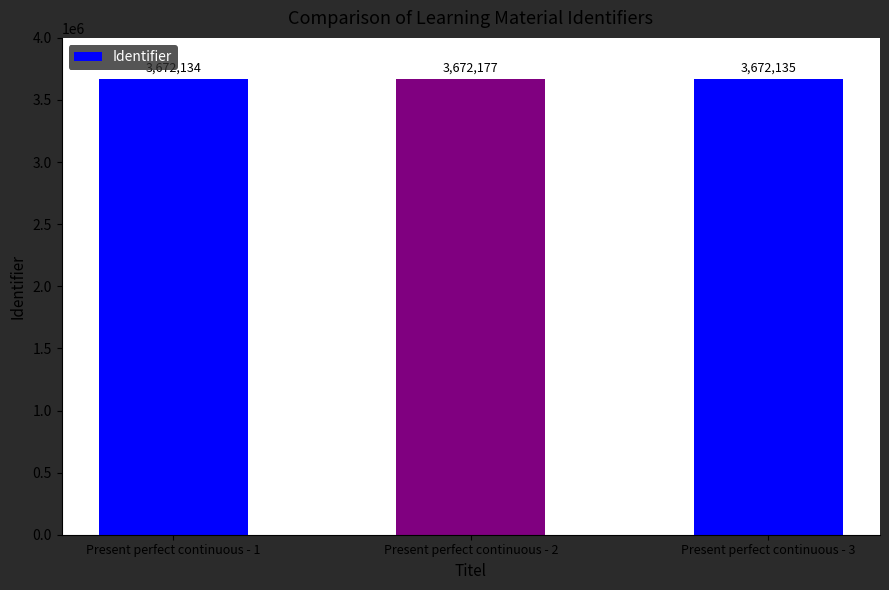

Reading left to right, extract all data points from this chart.

Present perfect continuous - 1=3672134	Present perfect continuous - 2=3672177	Present perfect continuous - 3=3672135